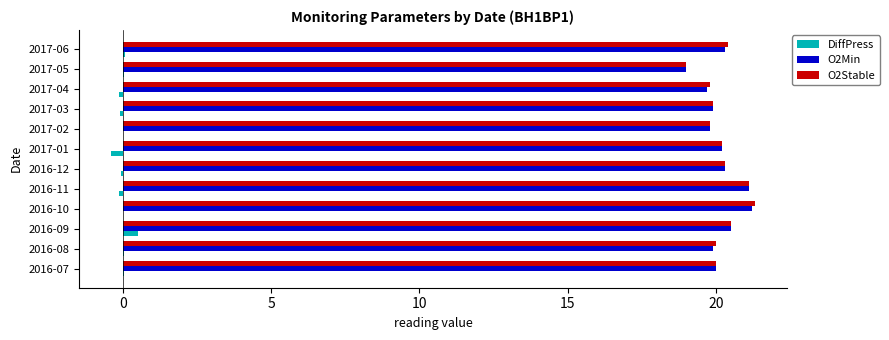

What is the average value of the O2Min series?

20.2